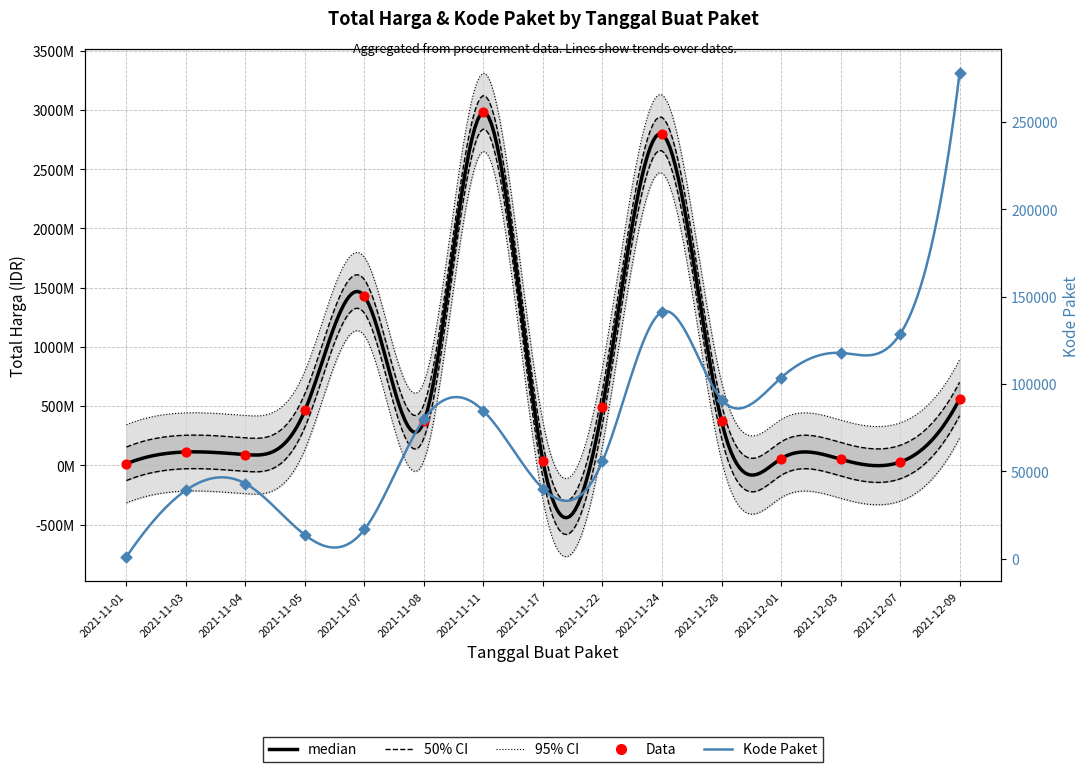

What is the total value across all series at 2021-11-05?

464015752